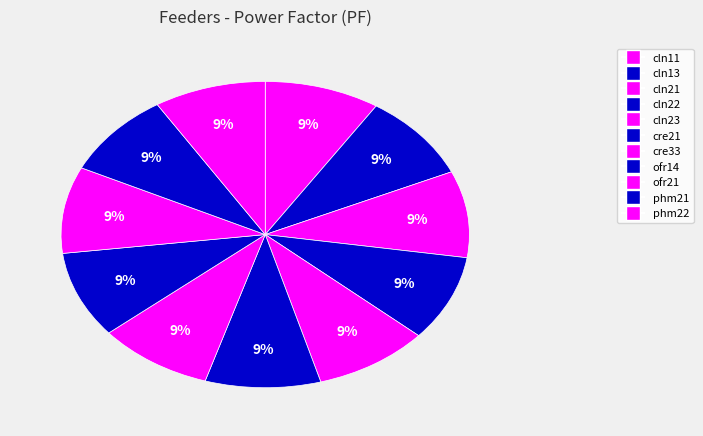

Count the number of slices in the pie.

11